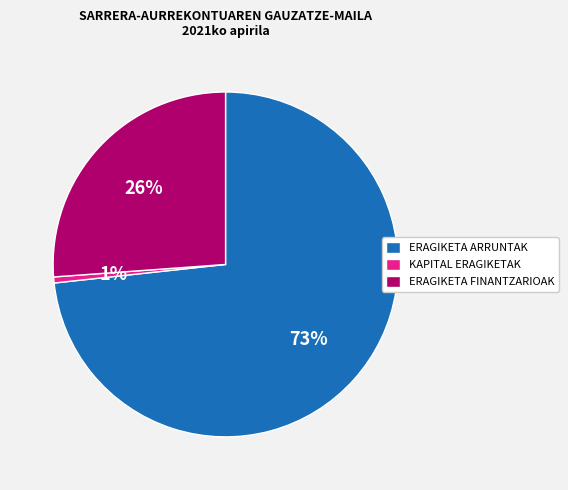

Does any single category account for the majority?

Yes